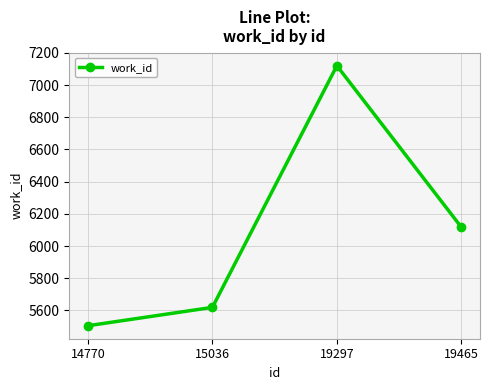

Reading left to right, what are all the values shown in this chart?

14770=5505	15036=5619	19297=7120	19465=6117